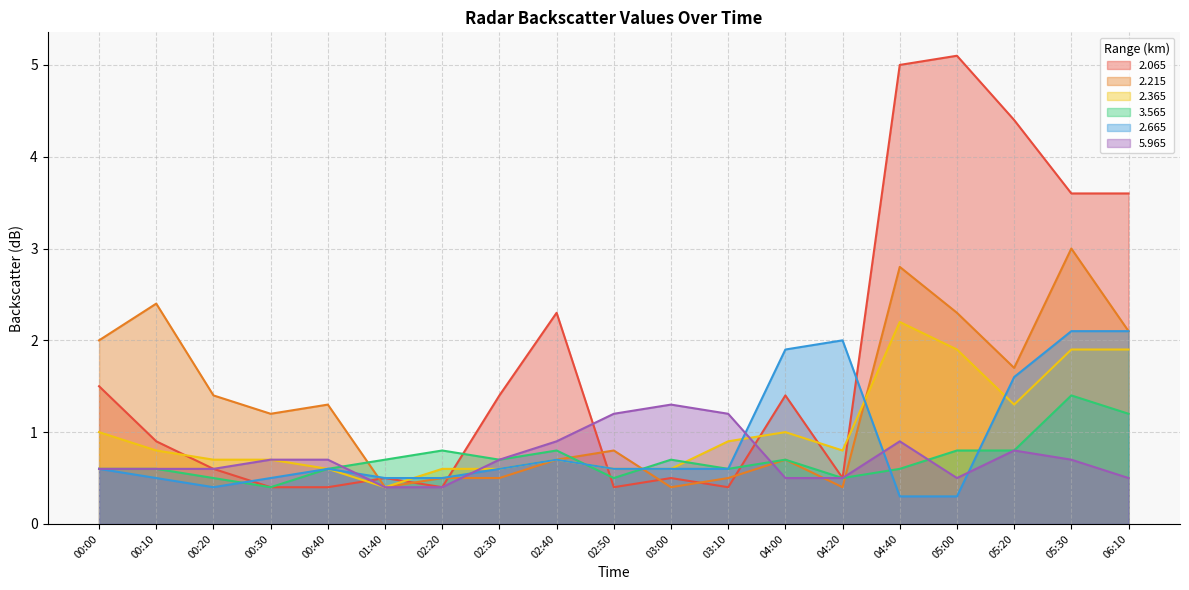

Does the chart have visible grid lines?

Yes